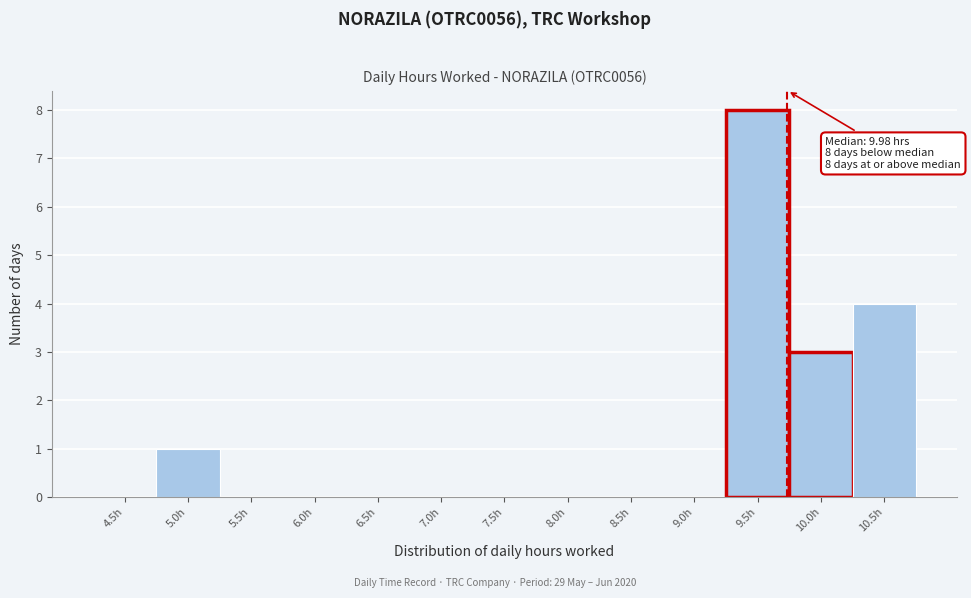

Reading left to right, extract all data points from this chart.

4.5h=0	5.0h=1	5.5h=0	6.0h=0	6.5h=0	7.0h=0	7.5h=0	8.0h=0	8.5h=0	9.0h=0	9.5h=8	10.0h=3	10.5h=4